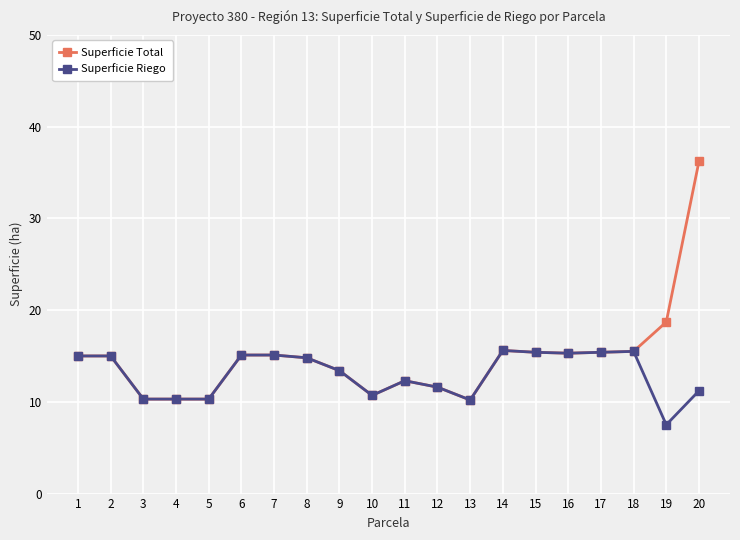

What is the average value of the Superficie Total series?

14.8